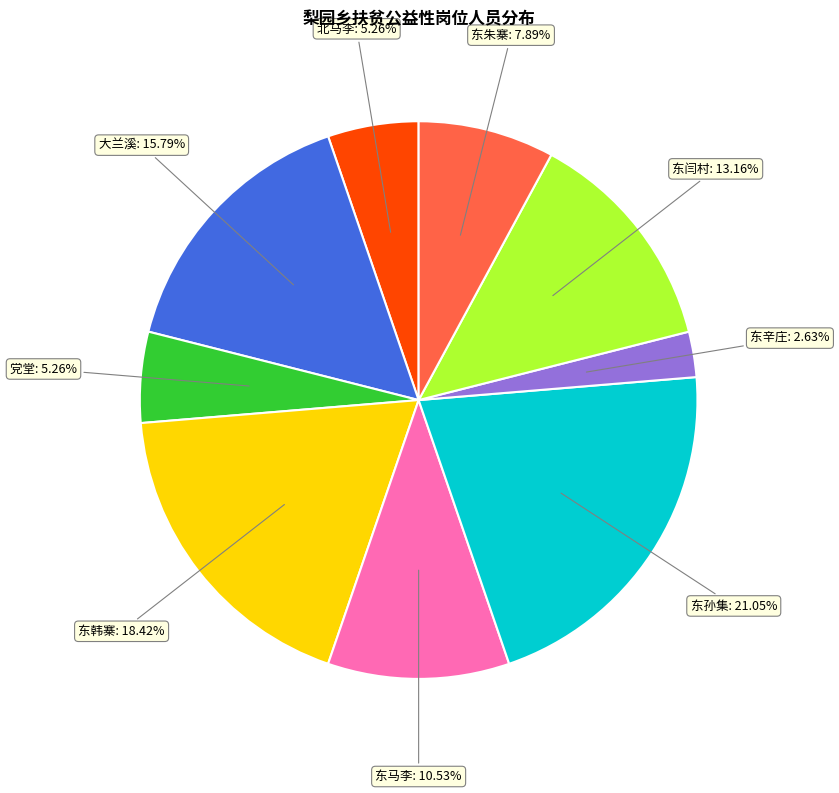

Is 大兰溪 the majority of the pie?

No